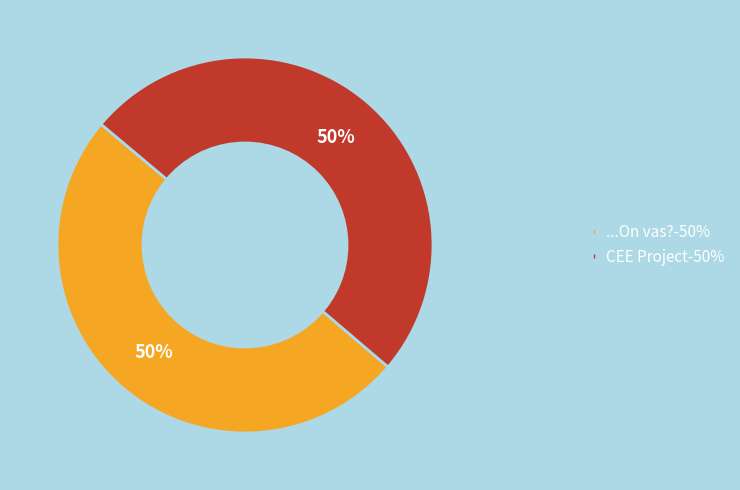

Is the sum of ...On vas? and CEE Project greater than half?

Yes